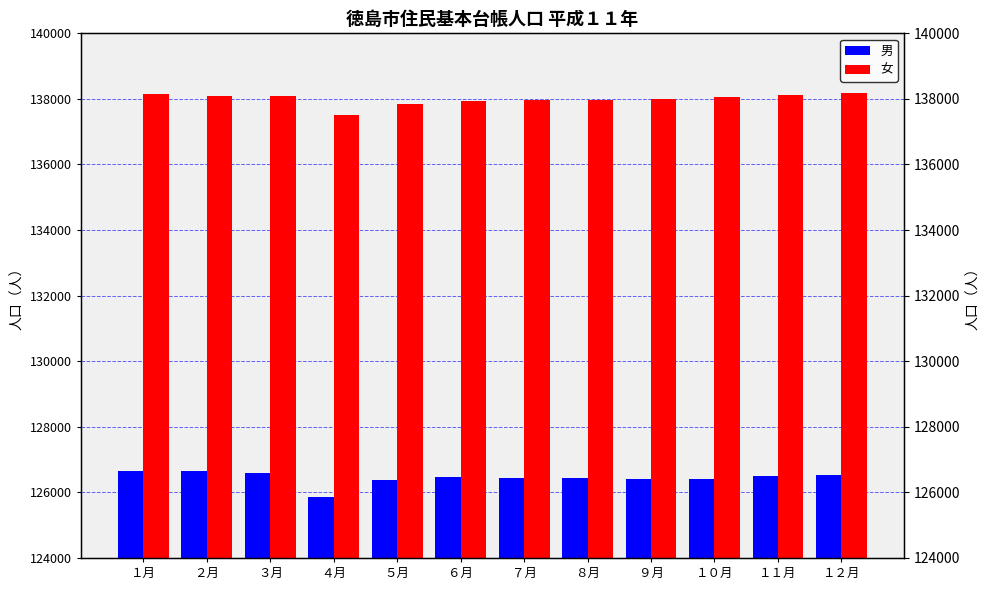

At which category is the sum across all series the highest?

１月